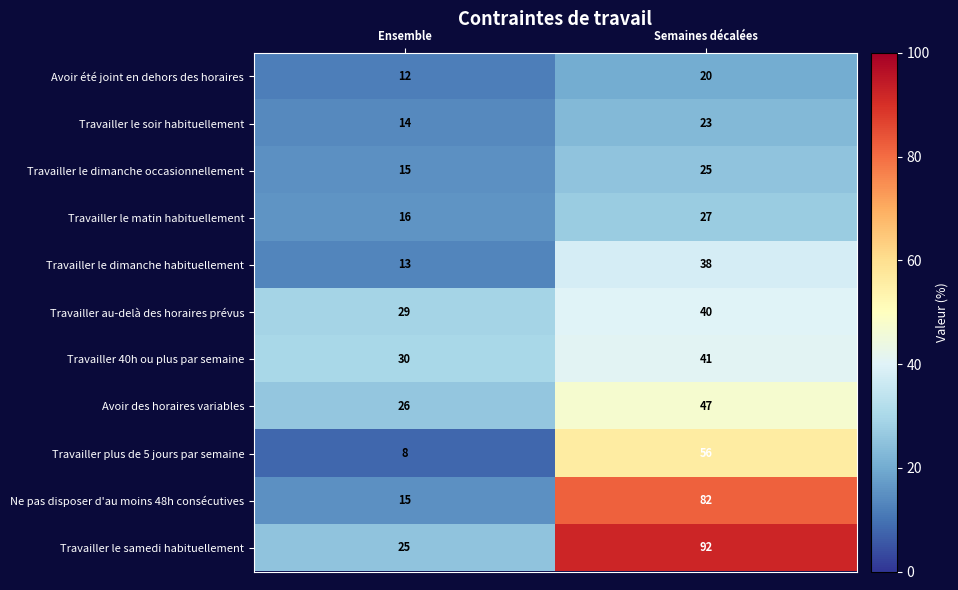

Count the number of categories in the chart.

2